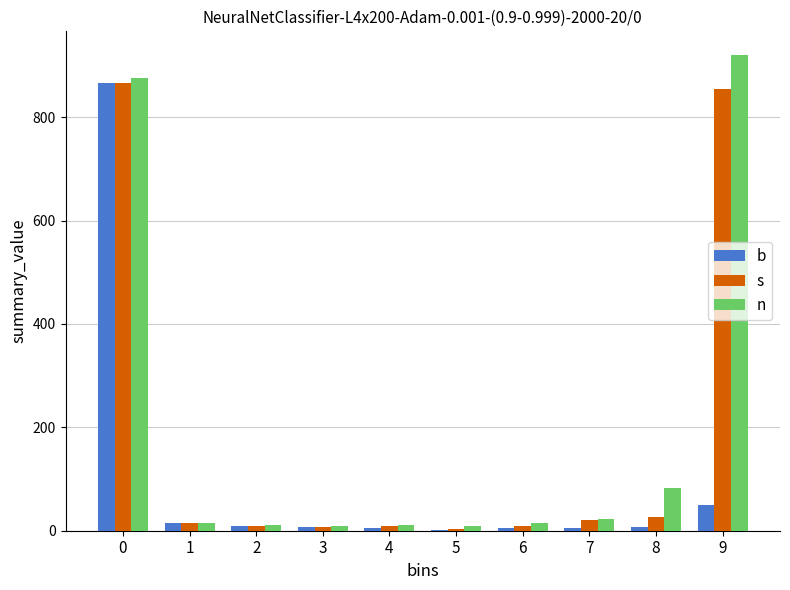

What is the maximum value for b?

866